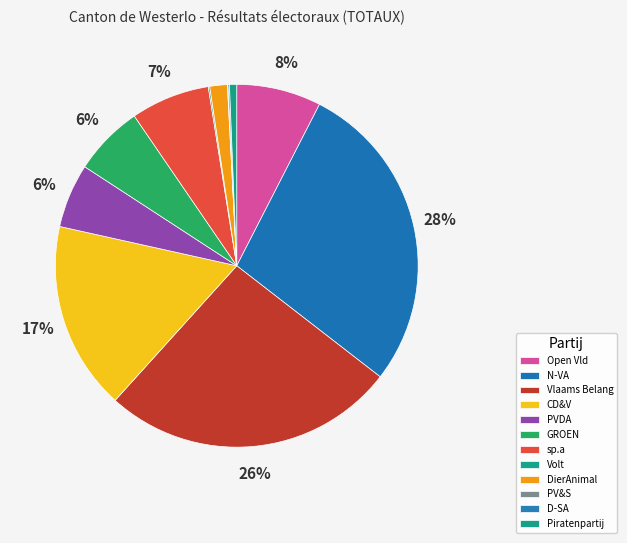

How many segments does this pie chart have?

12